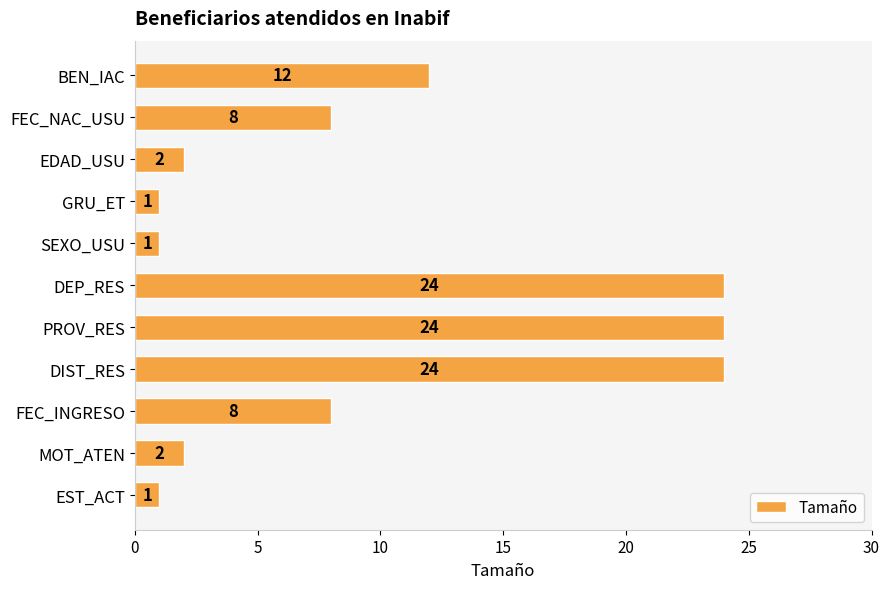

How many distinct data groups are displayed?

1